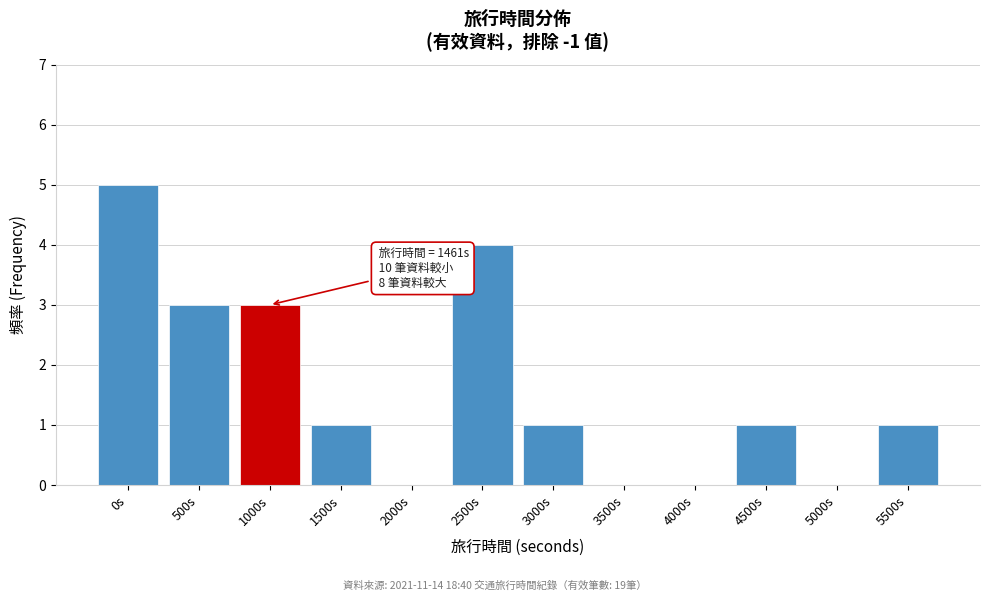

Reading left to right, extract all data points from this chart.

0s=5	500s=3	1000s=3	1500s=1	2000s=0	2500s=4	3000s=1	3500s=0	4000s=0	4500s=1	5000s=0	5500s=1